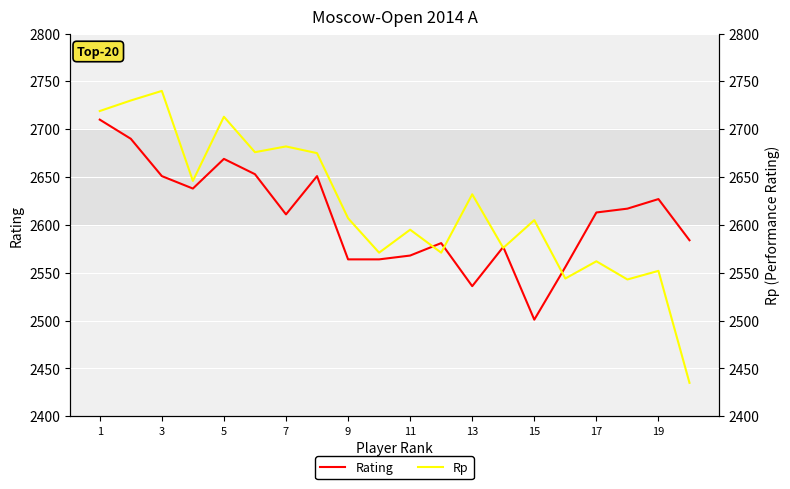

Rank the series by their average value, from lowest to highest.

Rating, Rp